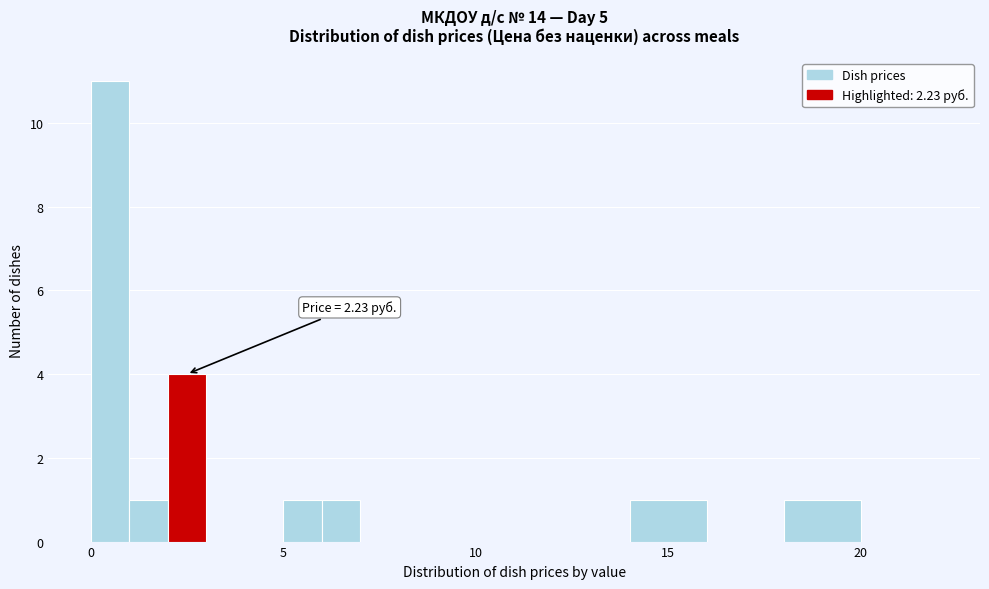

Around what value on the x-axis is the tallest bar? Give the approximate position of its centre, as read against the axis.

0.5